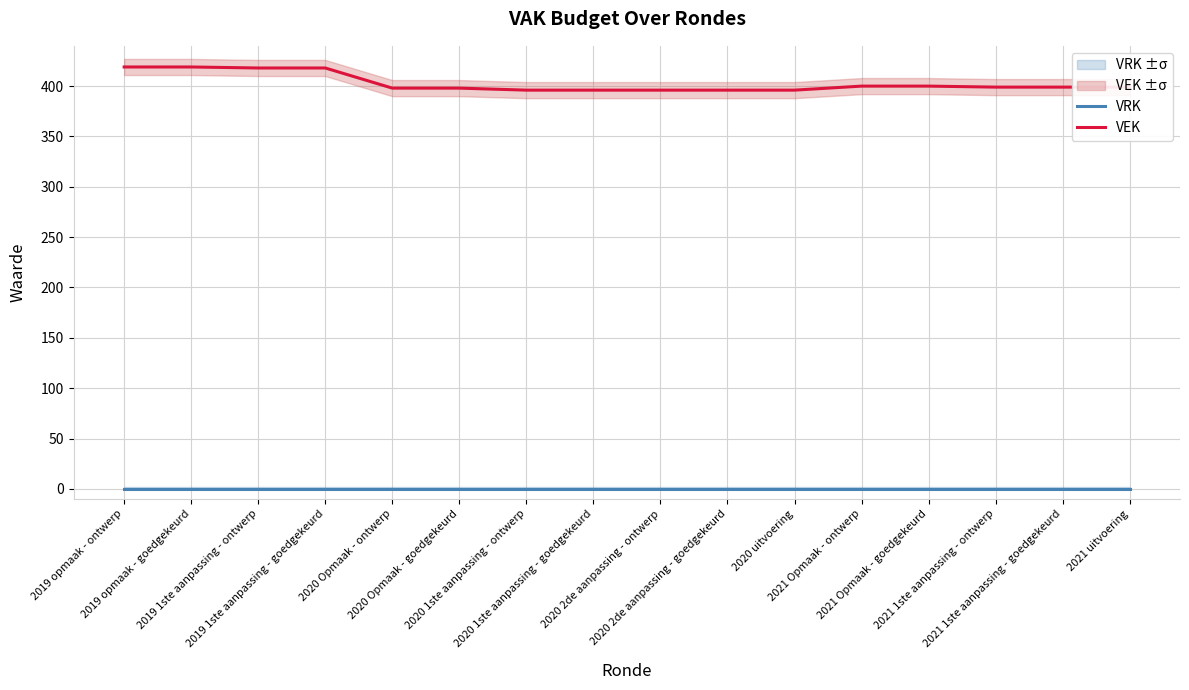

Is the value of VRK at 2021 Opmaak - goedgekeurd greater than the value of VEK at 2020 2de aanpassing - goedgekeurd?

No